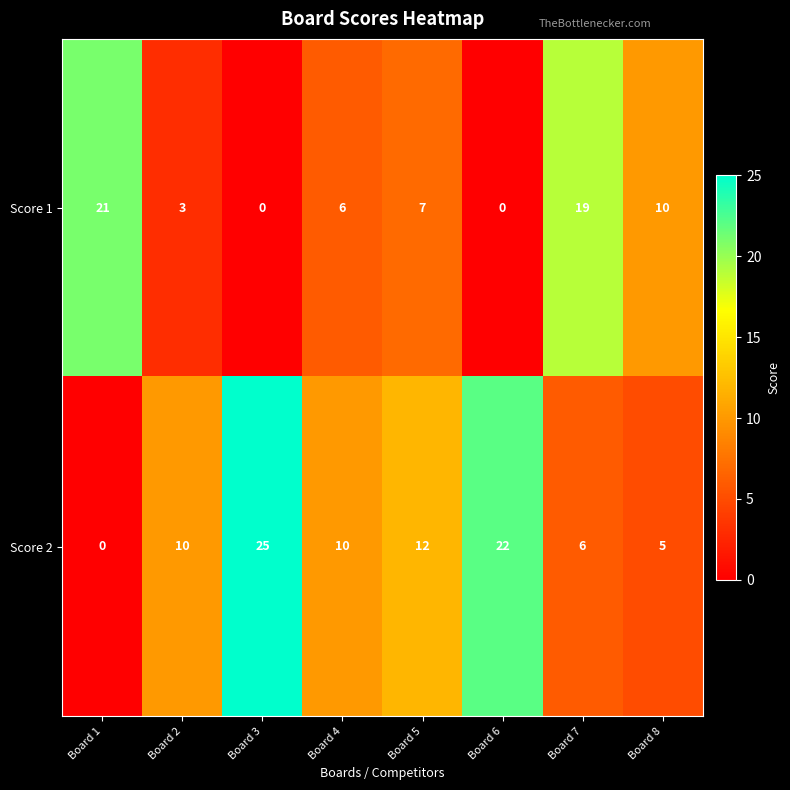

What is the spread (max minus min) of values at Board 5?

5